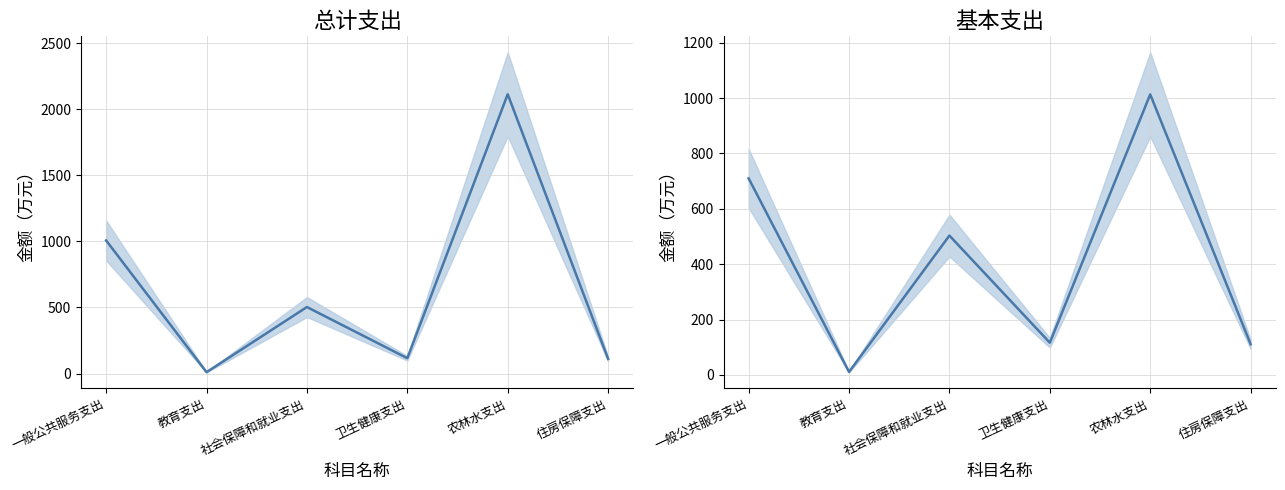

Which label corresponds to the largest value in the chart?

农林水支出